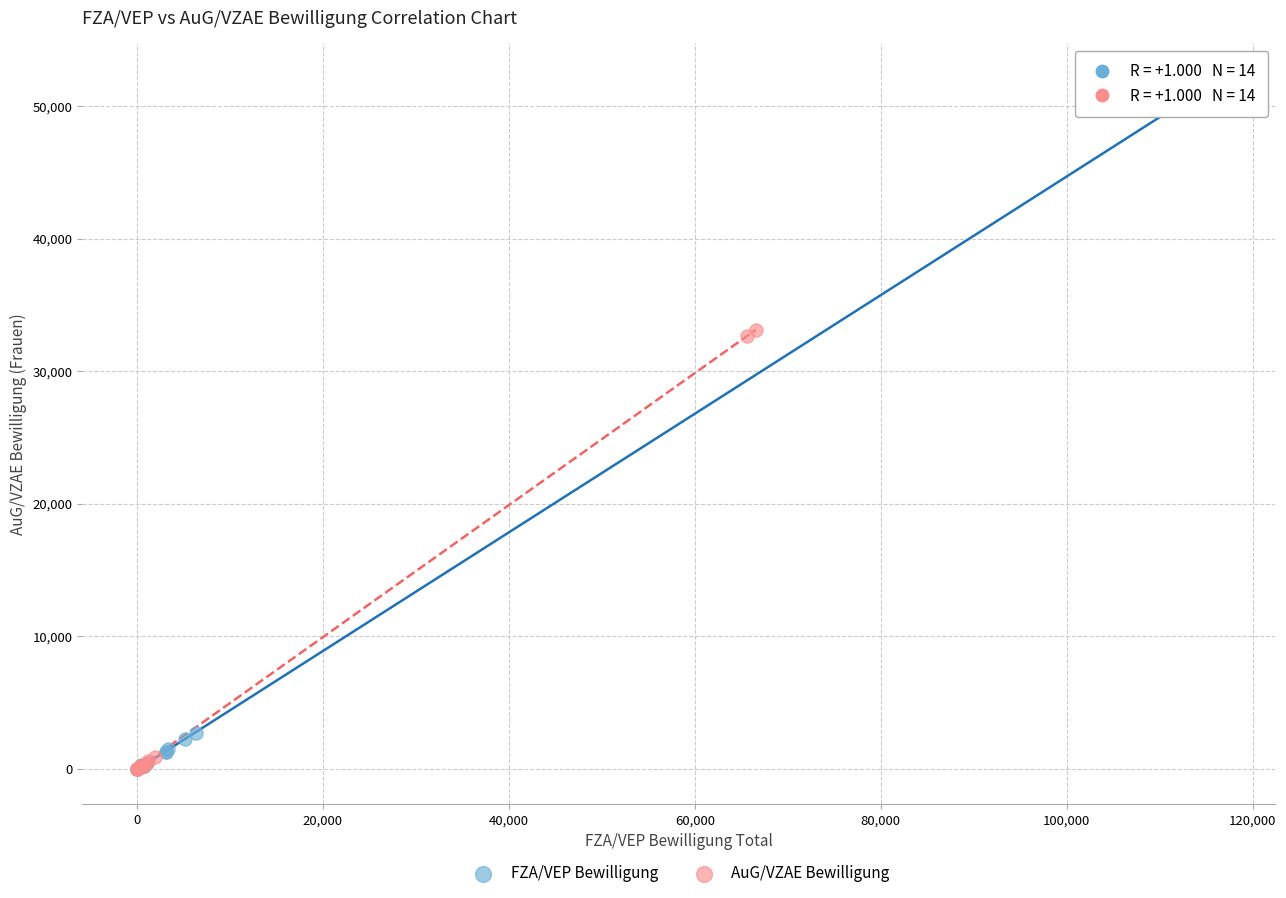

What are all the series names shown in the legend?

FZA/VEP Bewilligung, AuG/VZAE Bewilligung